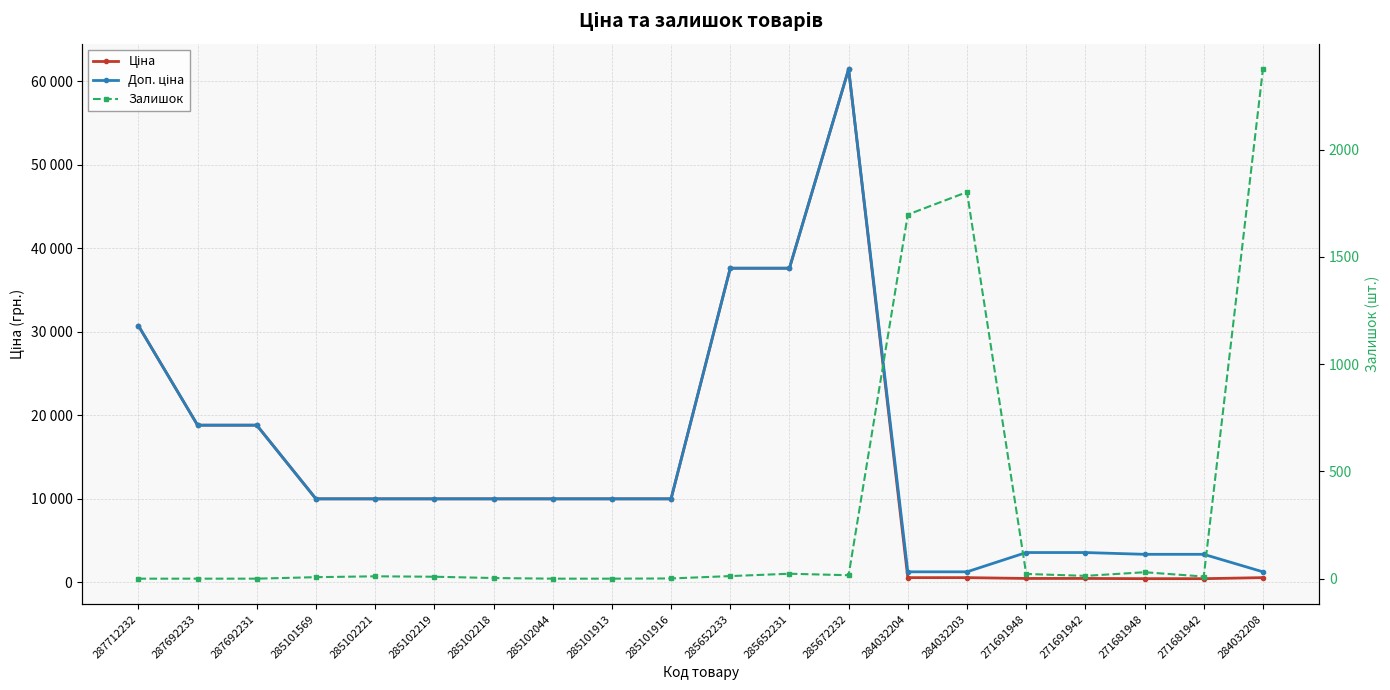

Reading left to right, list all the values displayed in this chart.

Ціна: 30717.1	18796.8	18796.8	9975.0	9975.0	9975.0	9975.0	9975.0	9975.0	9975.0	37593.6	37593.6	61434.3	539.0	539.0	443.1	443.1	416.6	416.6	539.0
Доп. ціна: 30717.1	18796.8	18796.8	9975.0	9975.0	9975.0	9975.0	9975.0	9975.0	9975.0	37593.6	37593.6	61434.3	1235.4	1235.4	3545.0	3545.0	3332.5	3332.5	1235.4
Залишок: 0.0	0.0	0.0	7.0	11.0	9.0	3.0	0.0	0.0	1.0	12.0	23.0	16.0	1697.0	1802.0	22.0	13.0	30.0	10.0	2375.0